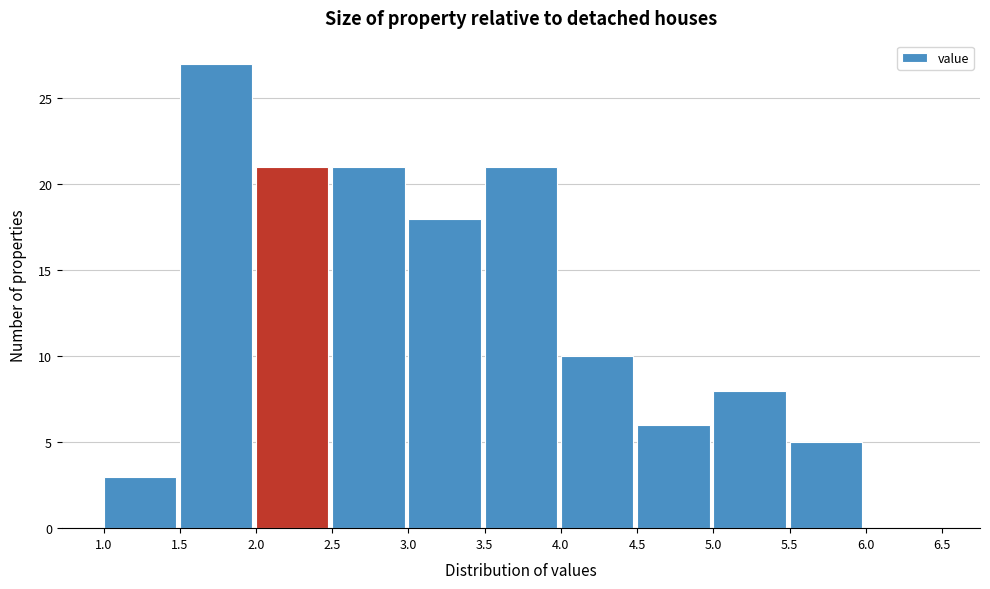

How tall is the bar that spans 2.5 to 3.0 on the x-axis? The values are not printed on the chart, so give them approximately, as read against the axis.

21